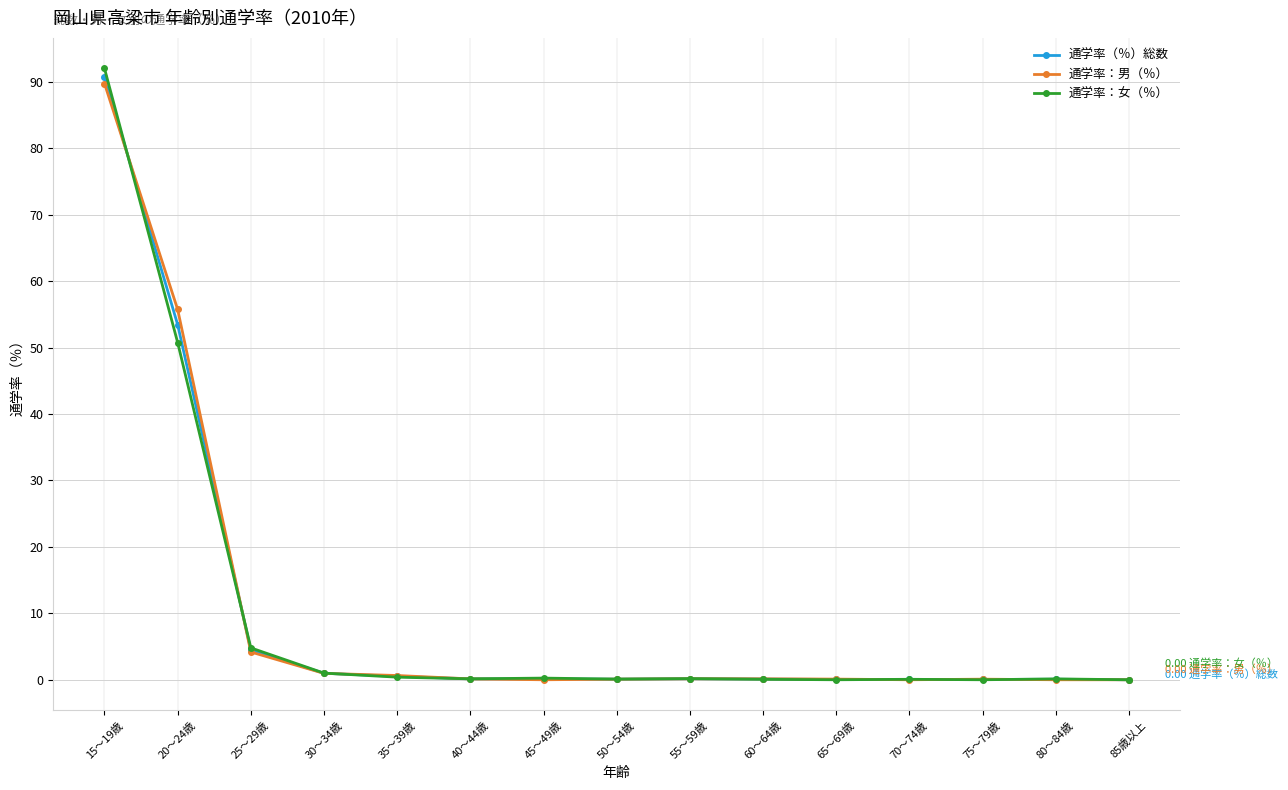

Does the chart have visible grid lines?

Yes